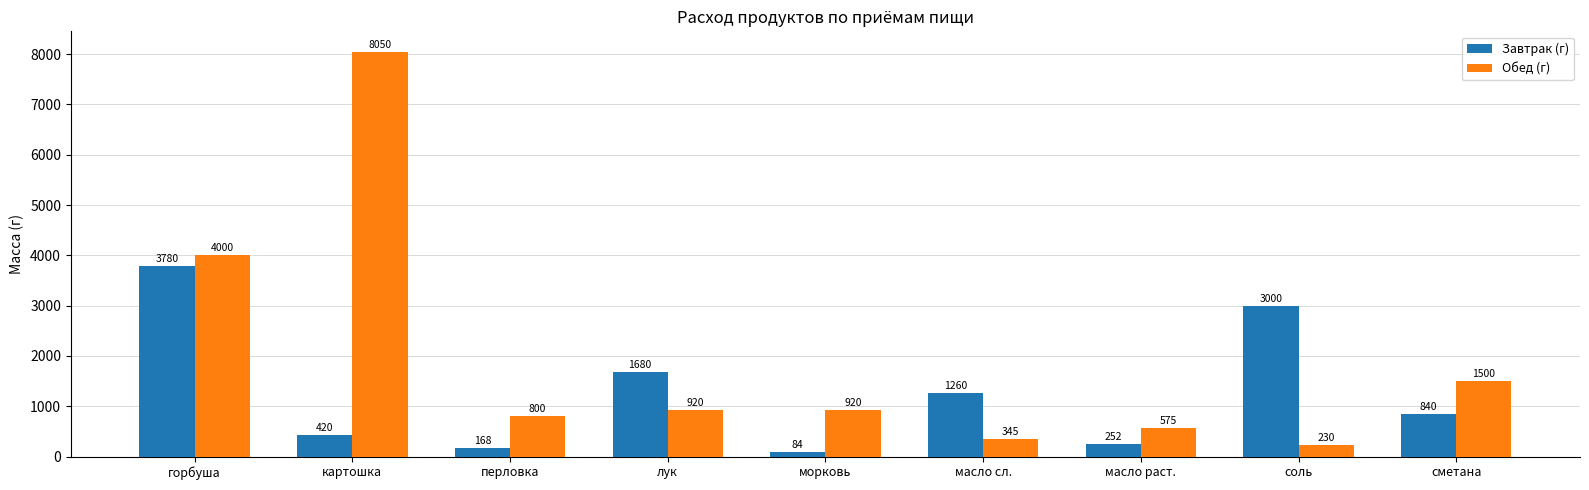

Which series changed the most between лук and масло сл.?

Обед (г)